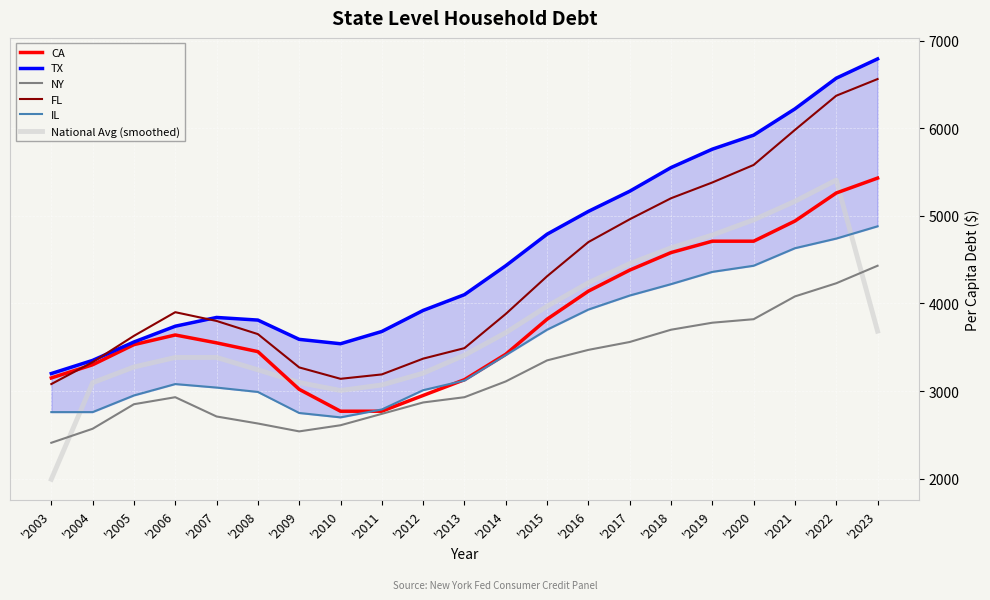

True or false: NY and FL cross at least once.

False